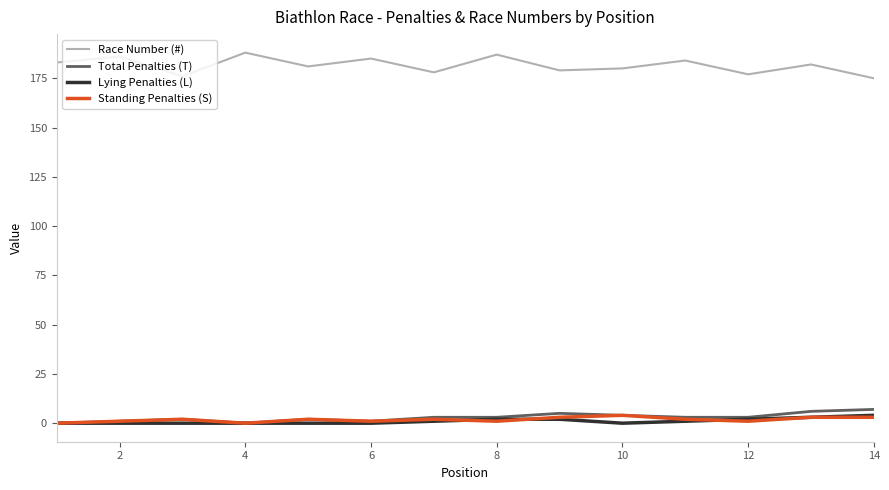

Which series has the largest total across all categories?

Race Number (#)